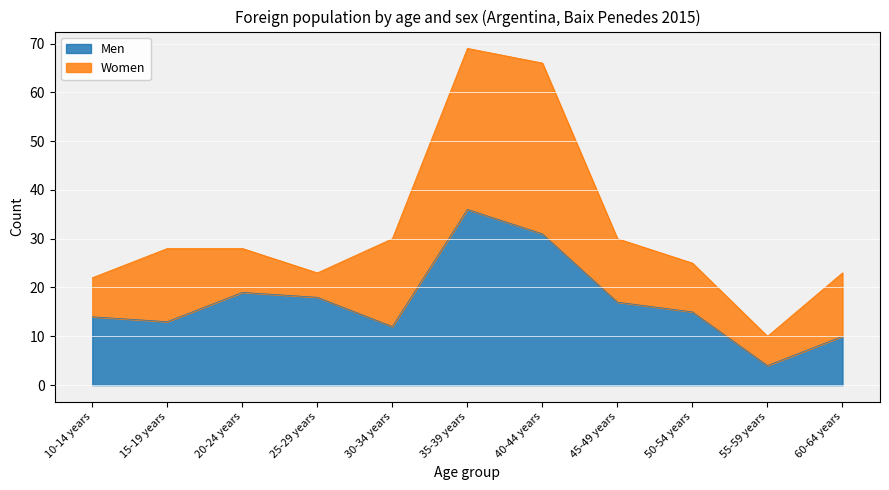

Which label corresponds to the largest value in the chart?

35-39 years